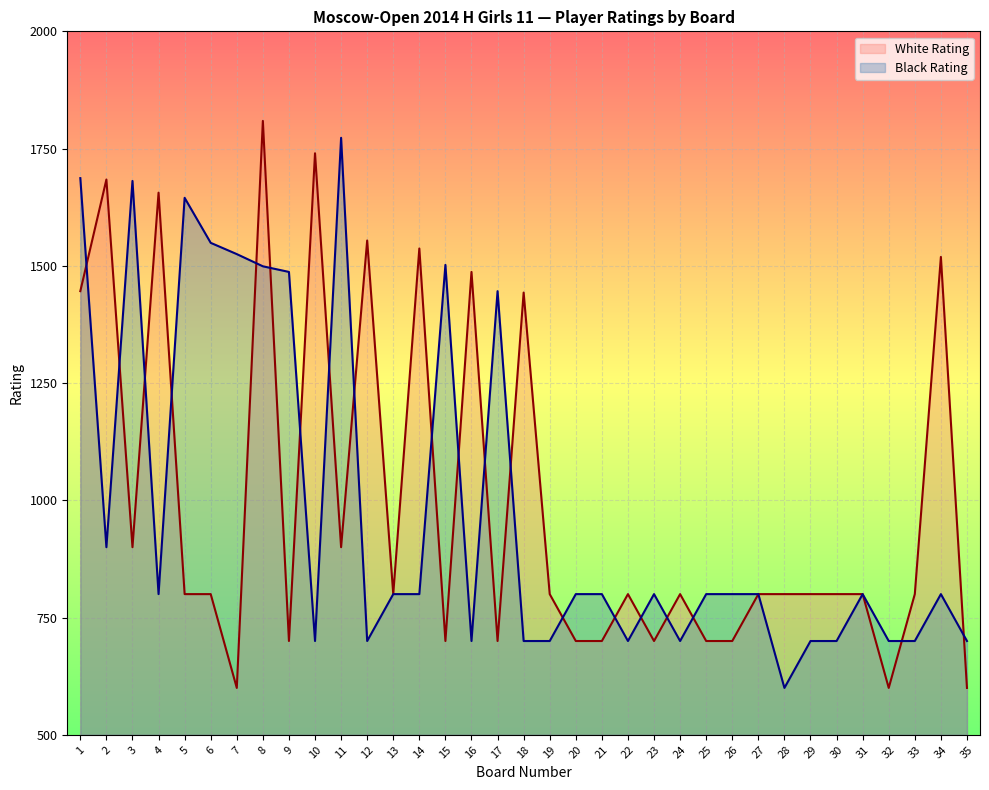

What is the lowest value of the Black Rating series?

600